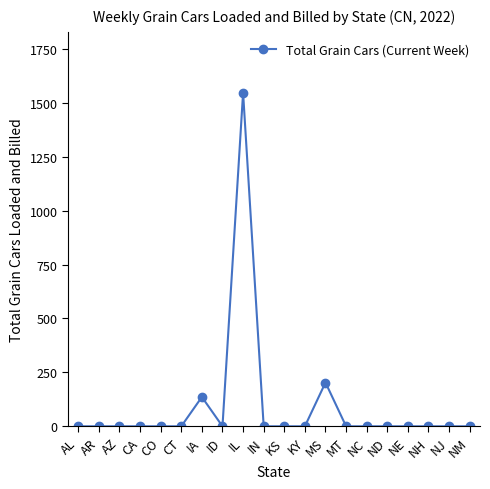

True or false: the data shows 622 at CO.

False